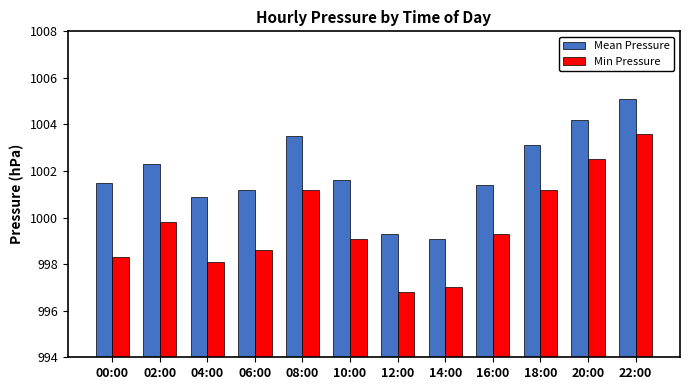

What is the label of the 10th bar from the right?

04:00